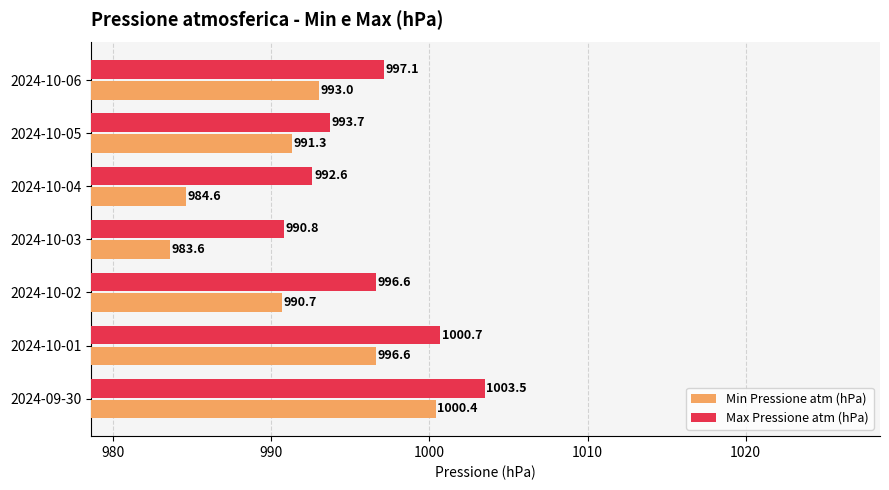

How many data points in Max Pressione atm (hPa) are less than 996?

3